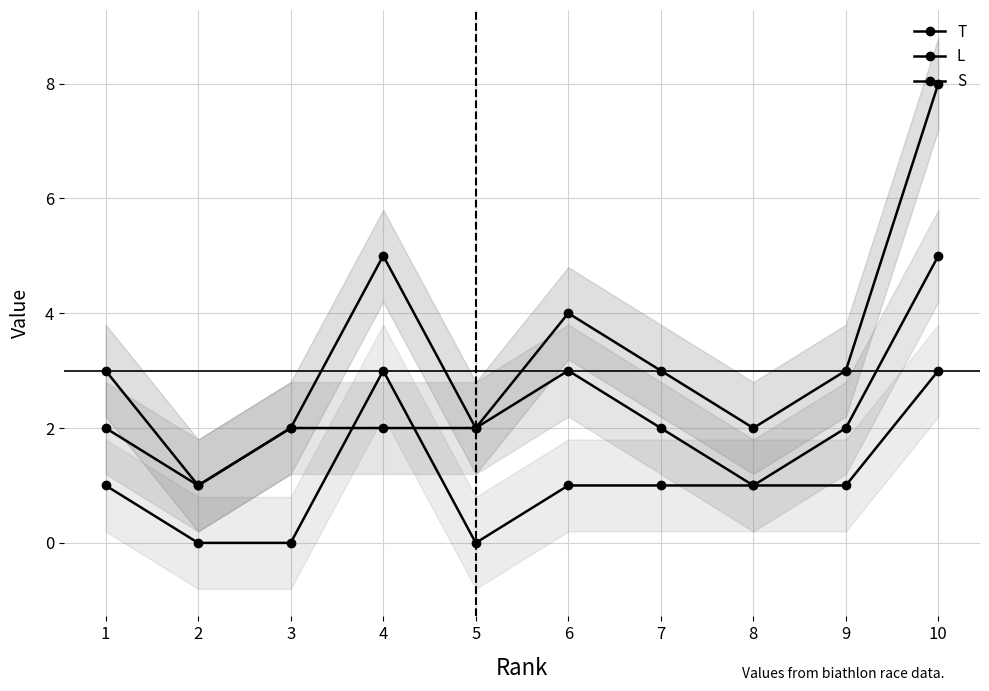

At which category does L reach its first local valley?

2